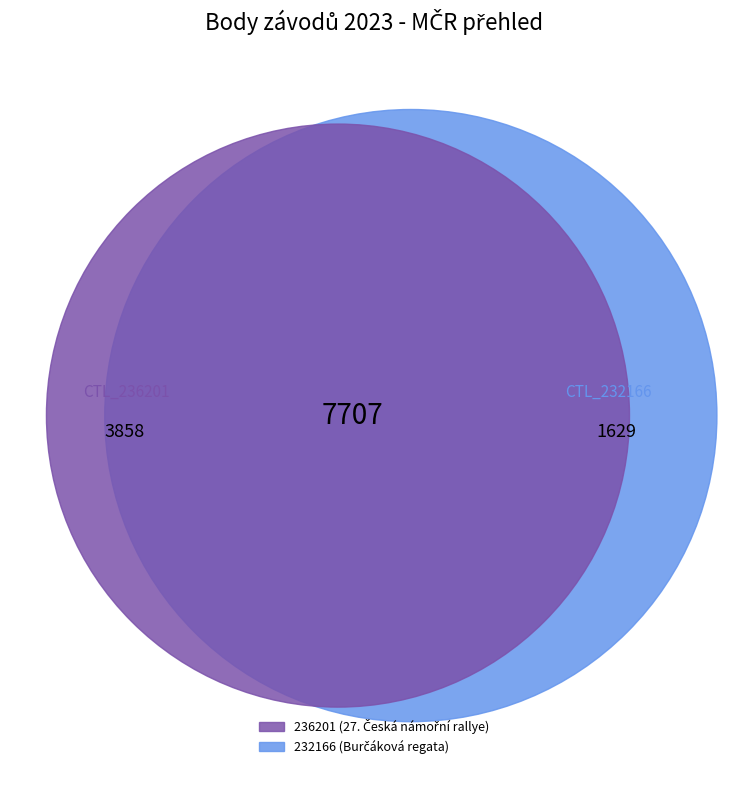

Does 232166 represent more than half of the total?

No